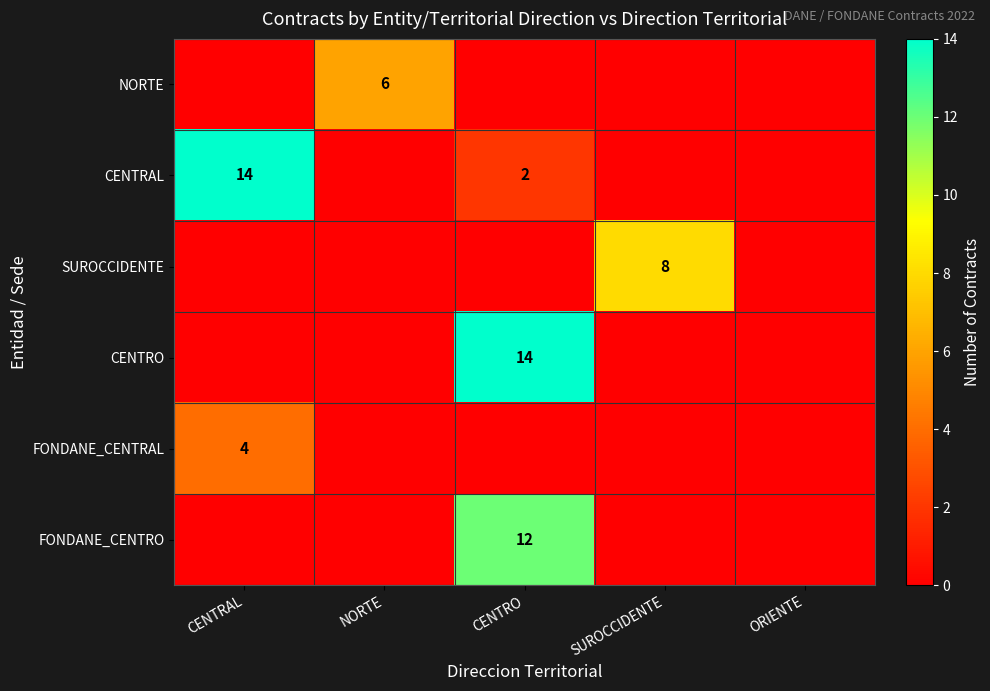

Is the value of CENTRAL at NORTE greater than the value of SUROCCIDENTE at CENTRAL?

No